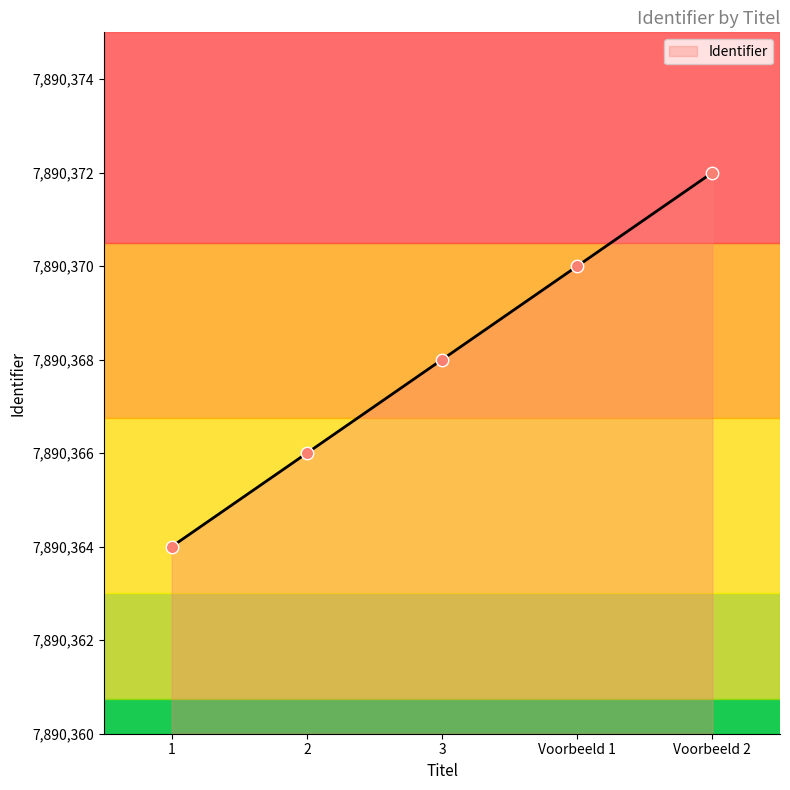

What is the change in value from Voorbeeld 1 to Voorbeeld 2?

+2